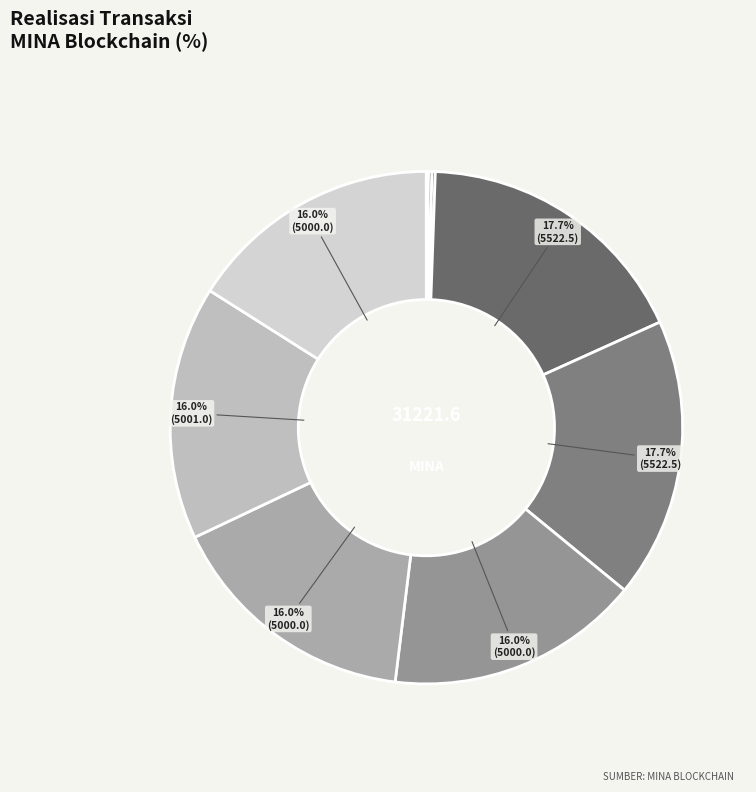

How many segments does this pie chart have?

11